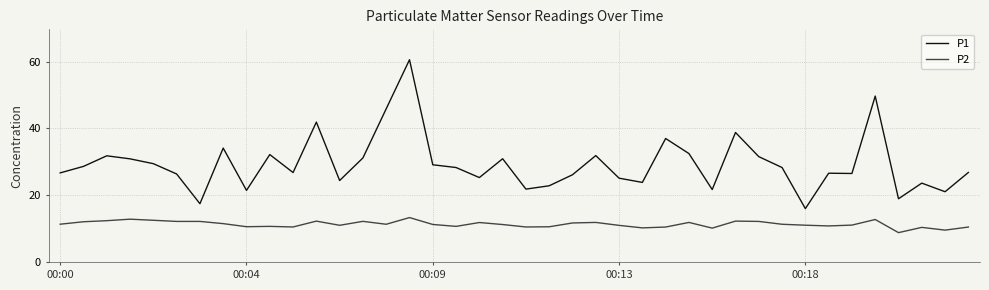

True or false: P2 and P1 cross at least once.

False